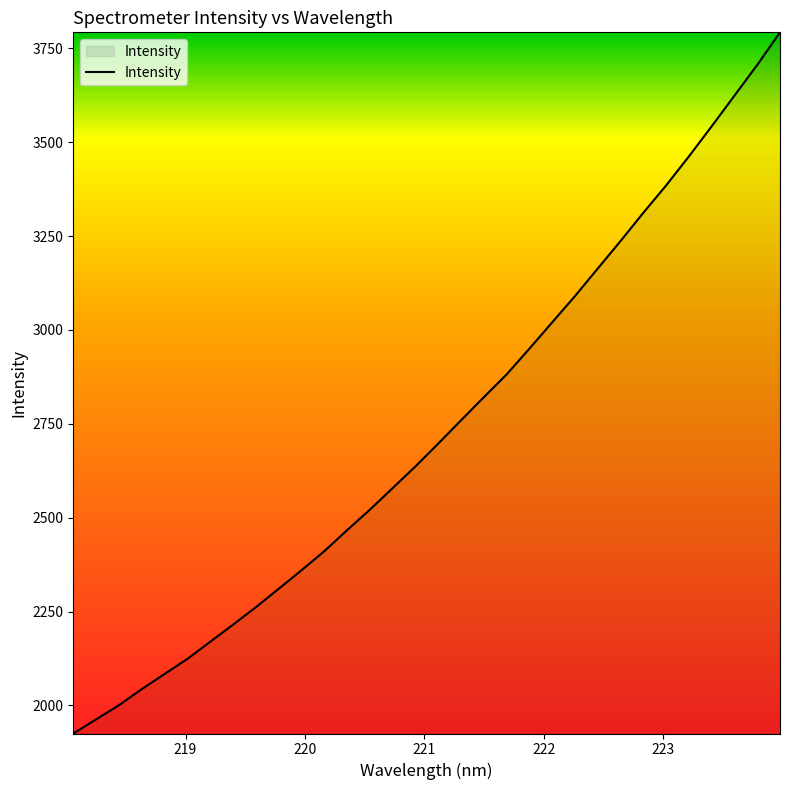

What is the minimum value shown in the chart?

1925.1